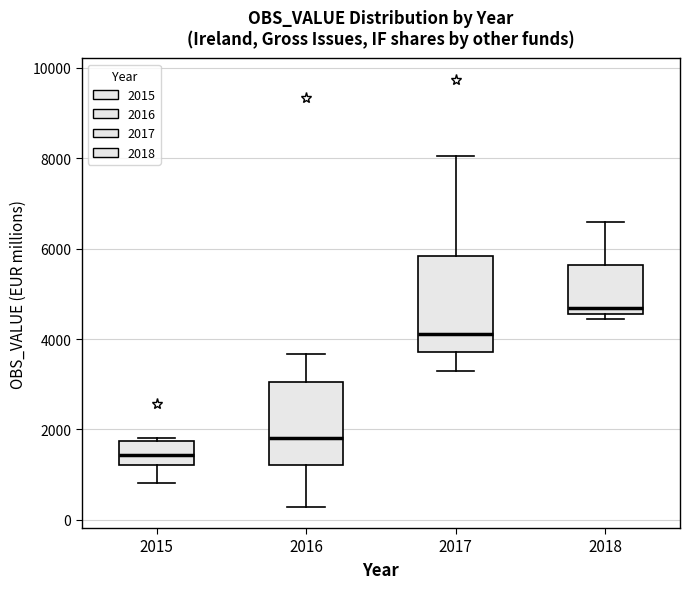

Reading left to right, transcribe this box plot: for each box, give where its median line is, the range the box spans, and where its two whiskers end, as read against the y-axis. The values are not printed on the chart, so give them approximately, as read against the axis.

2015: median 1400, box 1200 to 1800, whiskers 800 to 1800 (just above the box's upper edge)
2016: median 1800, box 1200 to 3000, whiskers 200 to 3600
2017: median 4200, box 3800 to 5800, whiskers 3200 to 8000
2018: median 4600 (just above the box's lower edge), box 4600 to 5600, whiskers 4400 to 6600